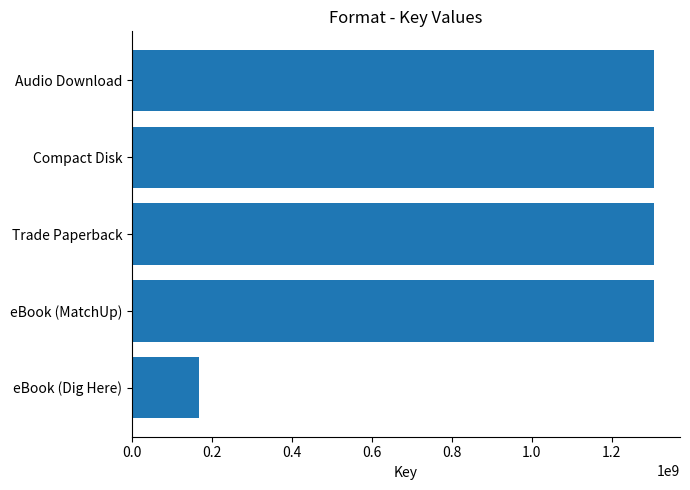

The value at Audio Download is 1305516984. True or false?

True